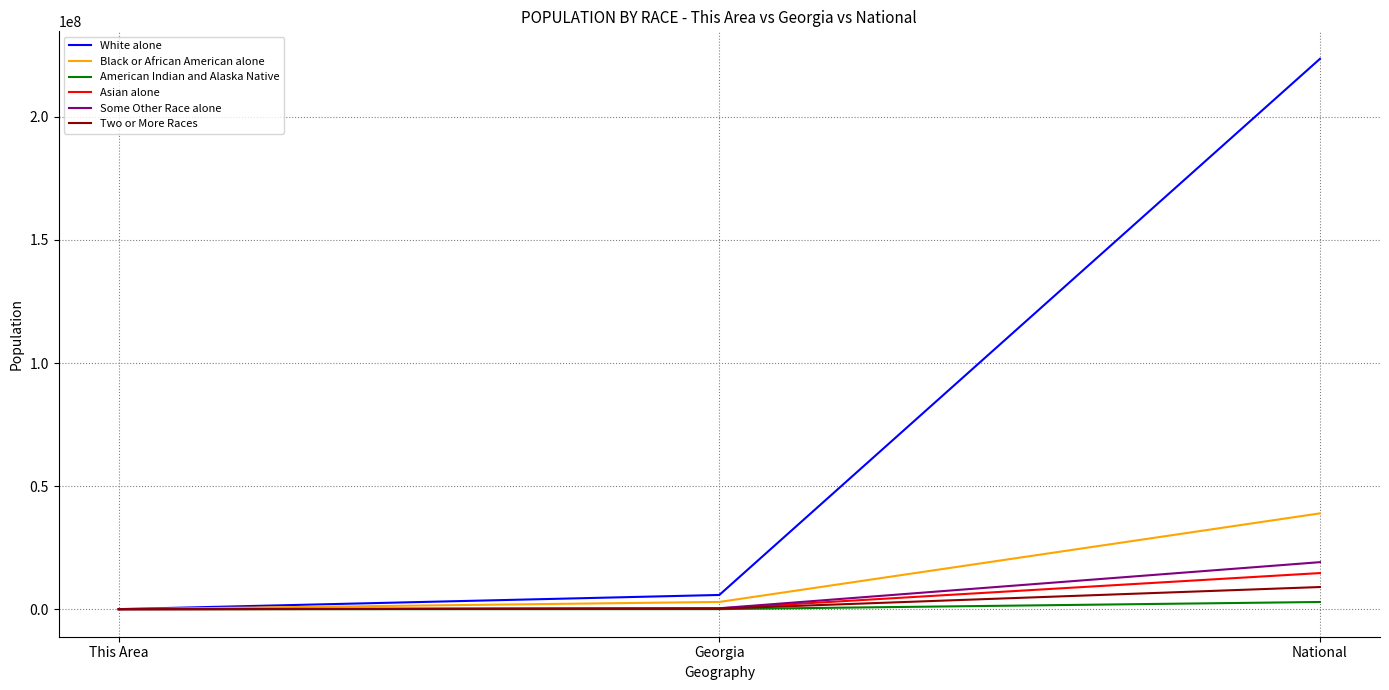

The Black or African American alone series shows 38929319 at National. True or false?

True